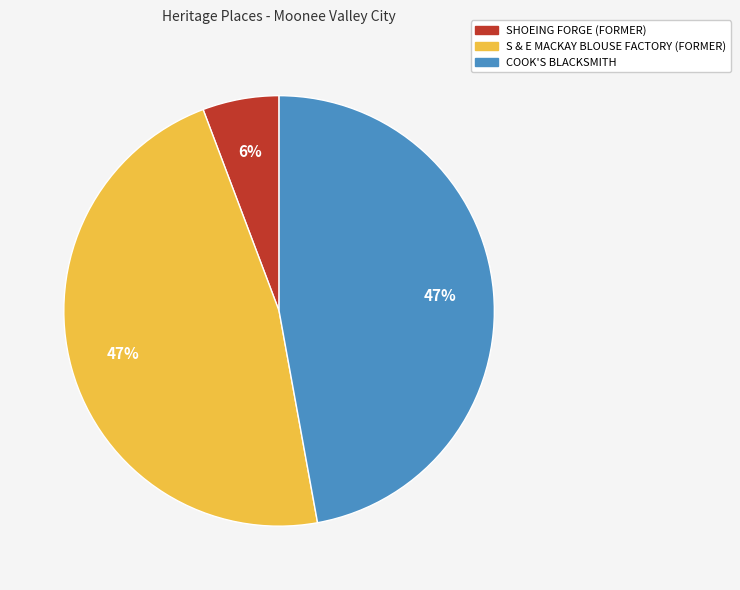

Is SHOEING FORGE (FORMER) the majority of the pie?

No